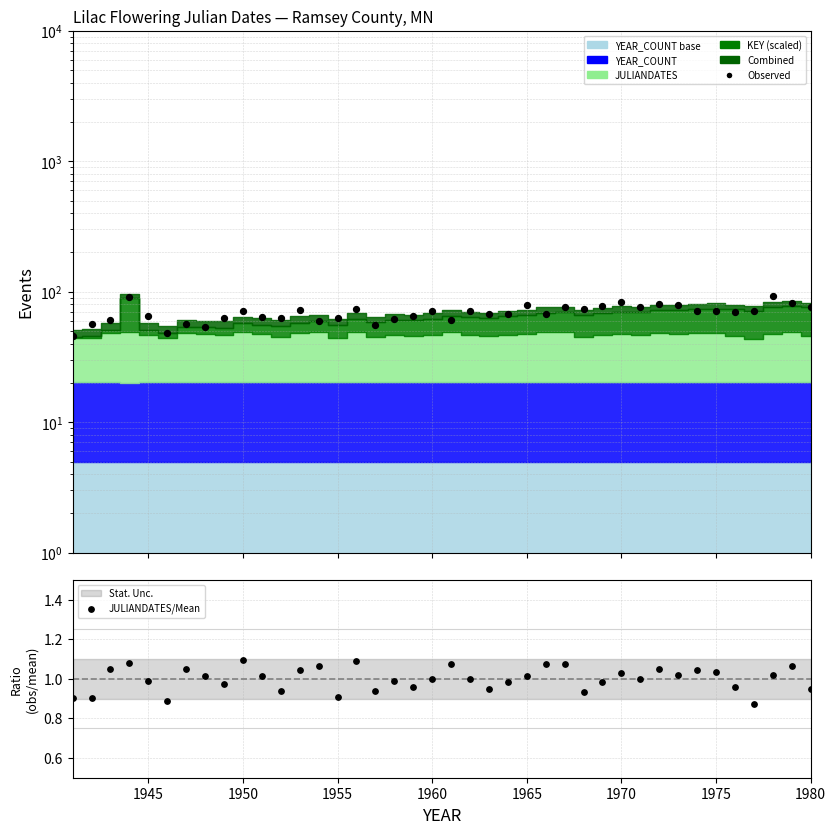

At how many categories does at least one series exceed 17?

40